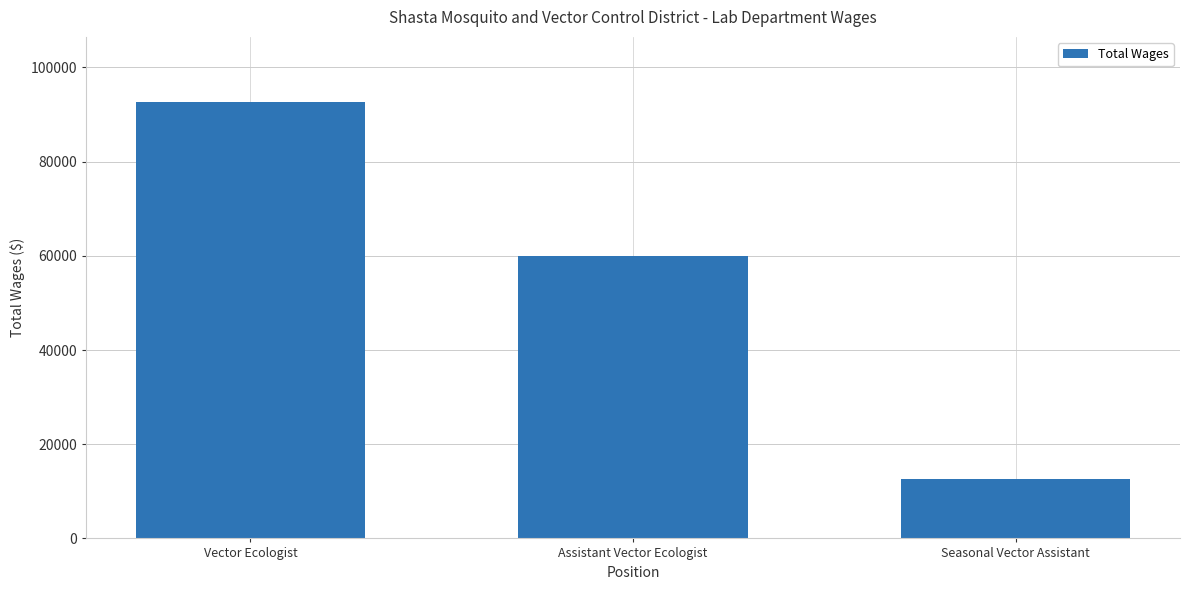

The value at Seasonal Vector Assistant is 19739. True or false?

False